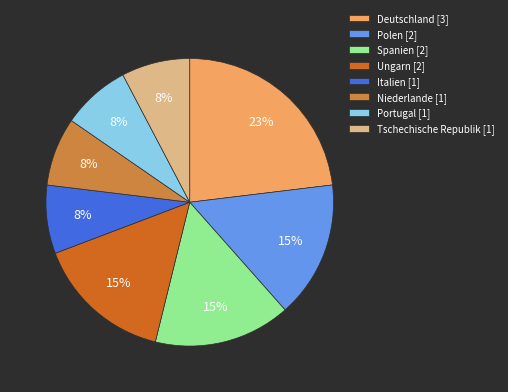

What is the ratio of the value at Tschechische Republik [1] to the value at Deutschland [3]?

0.3